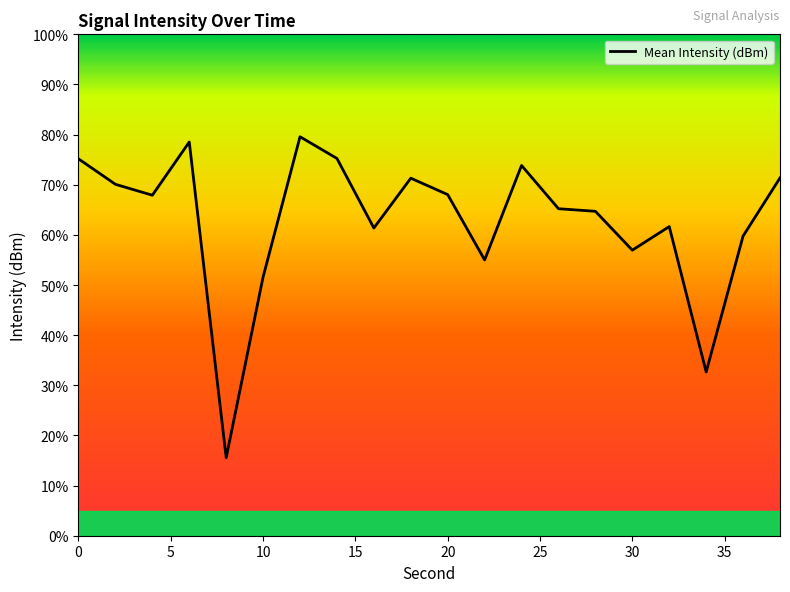

What is the maximum value shown in the chart?

79.6